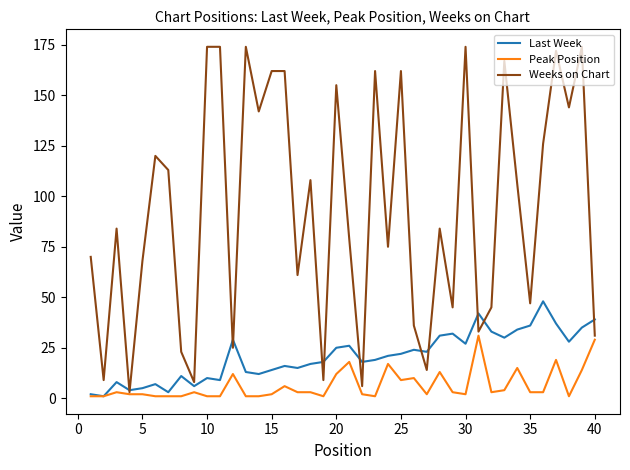

Which series has the largest total across all categories?

Weeks on Chart